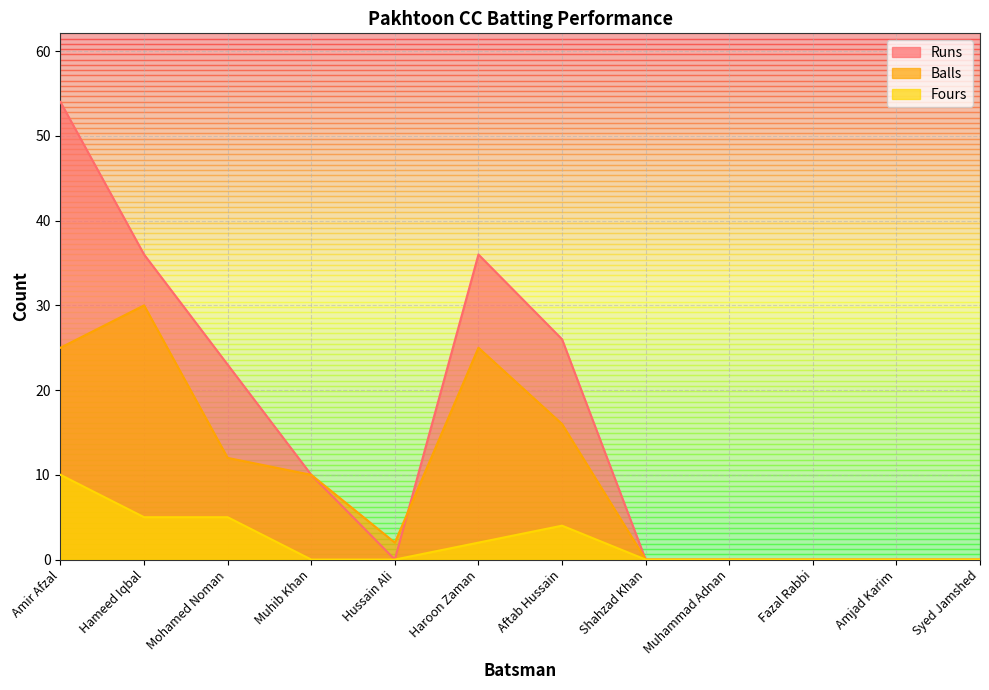

How many positive values does the Runs series have?

6